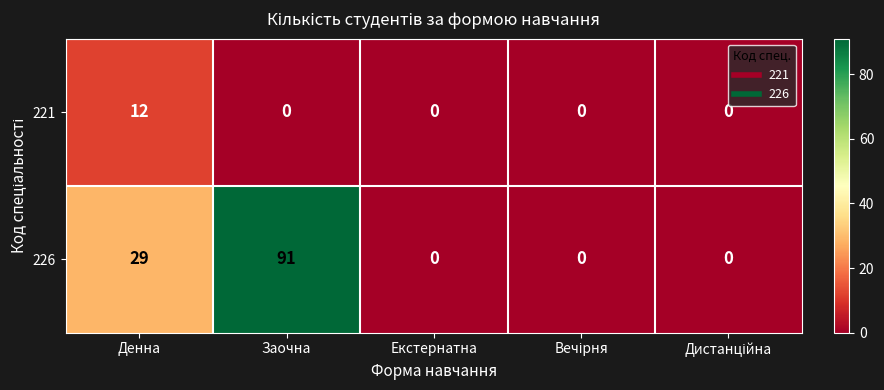

Which series has the widest spread of values?

226